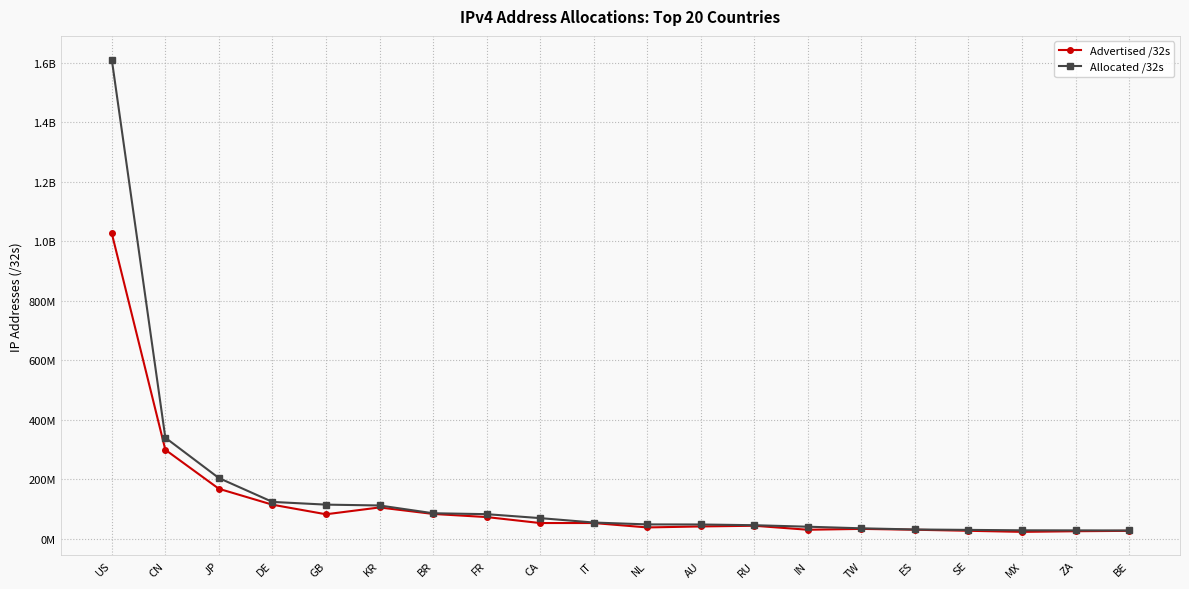

Reading left to right, what are all the values shown in this chart?

Advertised /32s: 1027104768	299641856	168534784	115051264	82868224	105790976	84012032	73496576	53406464	53443328	38661888	41957292	44284160	30854400	33734656	30900992	27385088	23735552	25868032	27172096
Allocated /32s: 1611185152	340243968	204620032	124424832	115274520	112476160	86318592	83240464	69938944	55134016	48847336	48567552	46122752	41064448	35701504	31815744	30372200	28992512	28752896	28441216